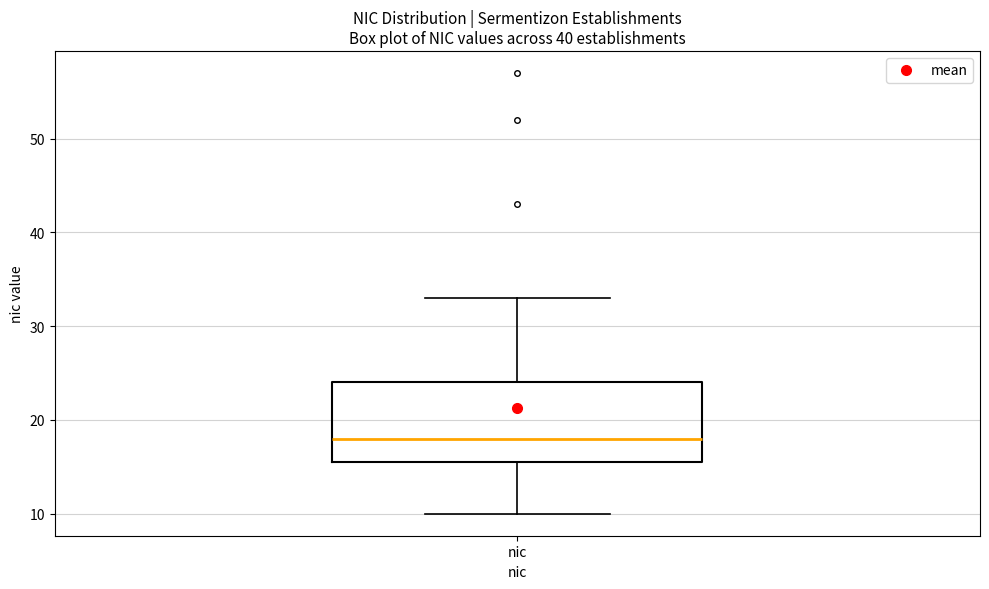

Read this box plot against the y-axis: the position of the median line, the range covered by the box, and the ends of both whiskers. The values are not printed on the chart, so give them approximately, as read against the axis.

median 18, box 16 to 24, whiskers 10 to 33